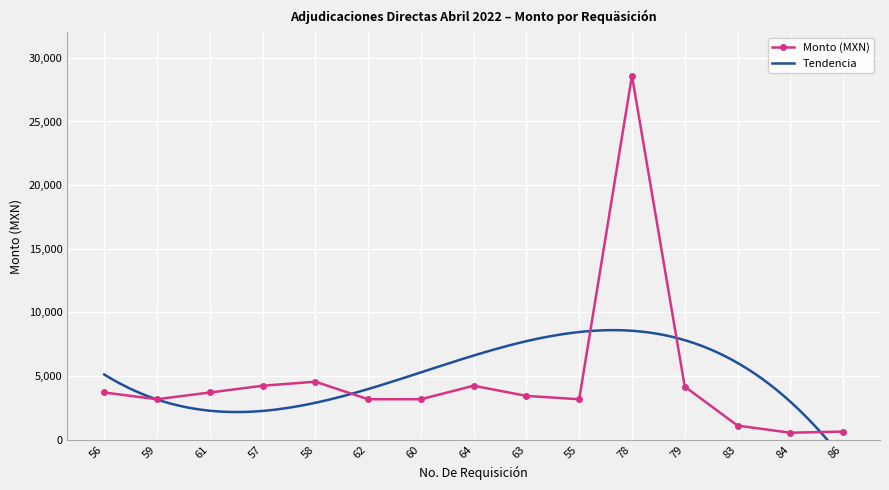

Is it true that the value at 84 is 549.0?

True